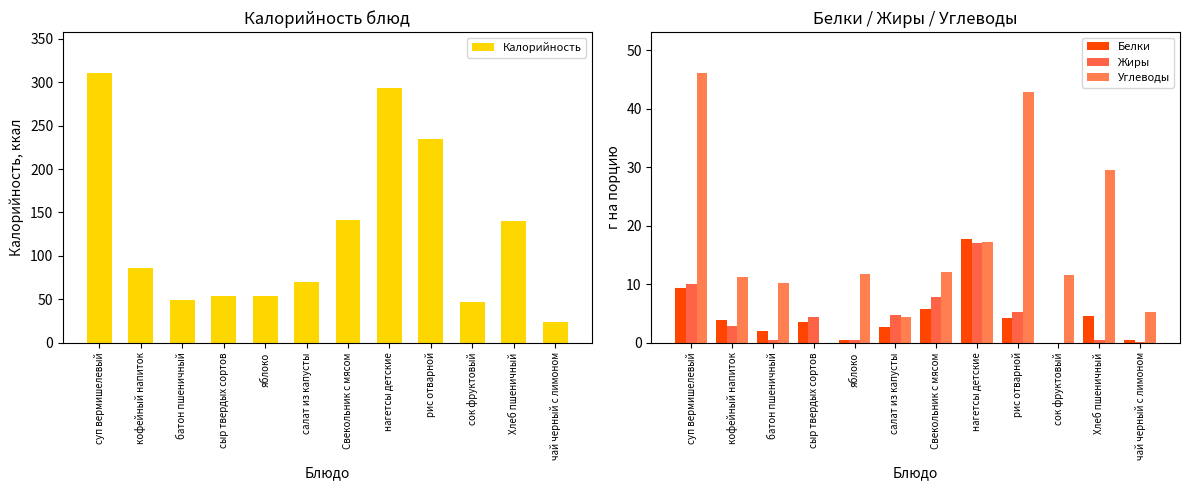

What is the approximate value of Калорийность at сок фруктовый?

46.5